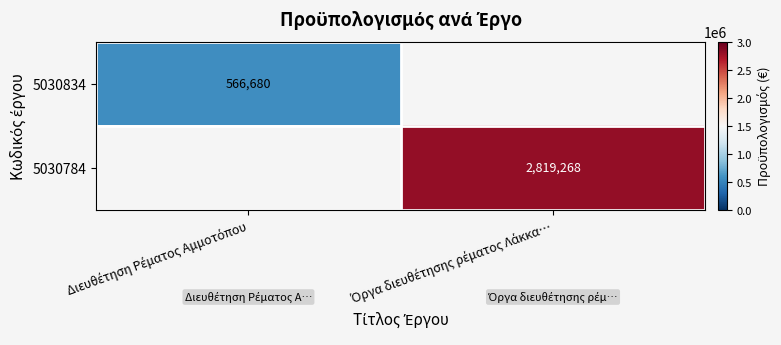

What is the difference between the maximum and minimum values in the 5030834 series?

566680.0